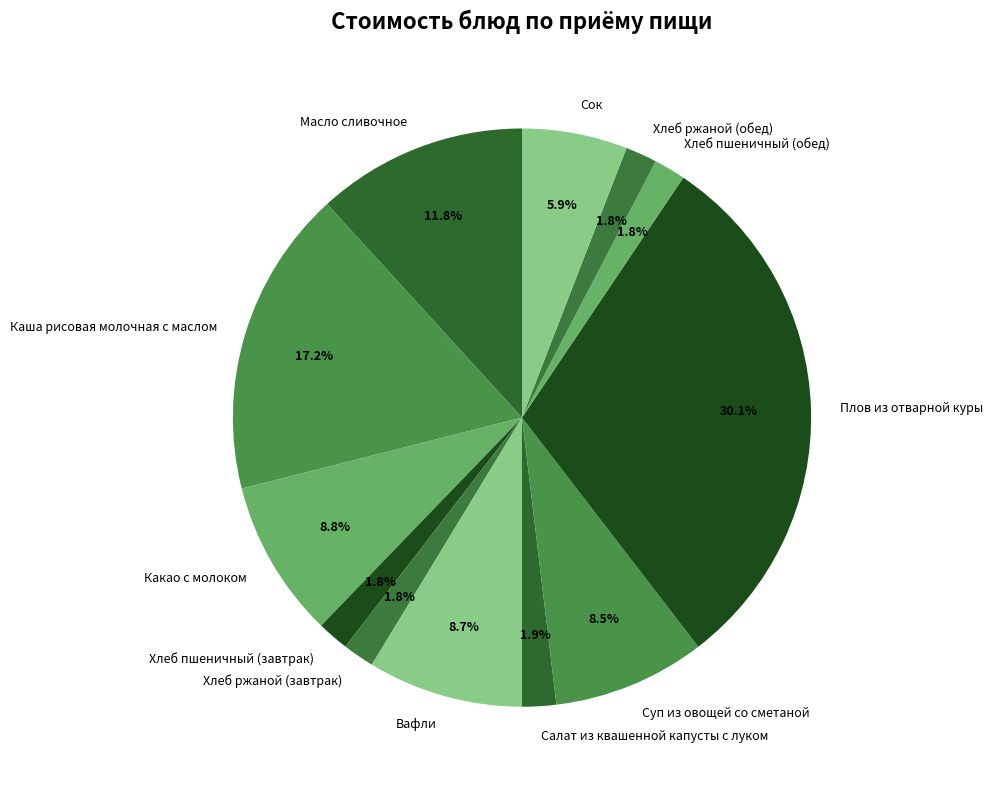

Is there a majority slice in this chart?

No